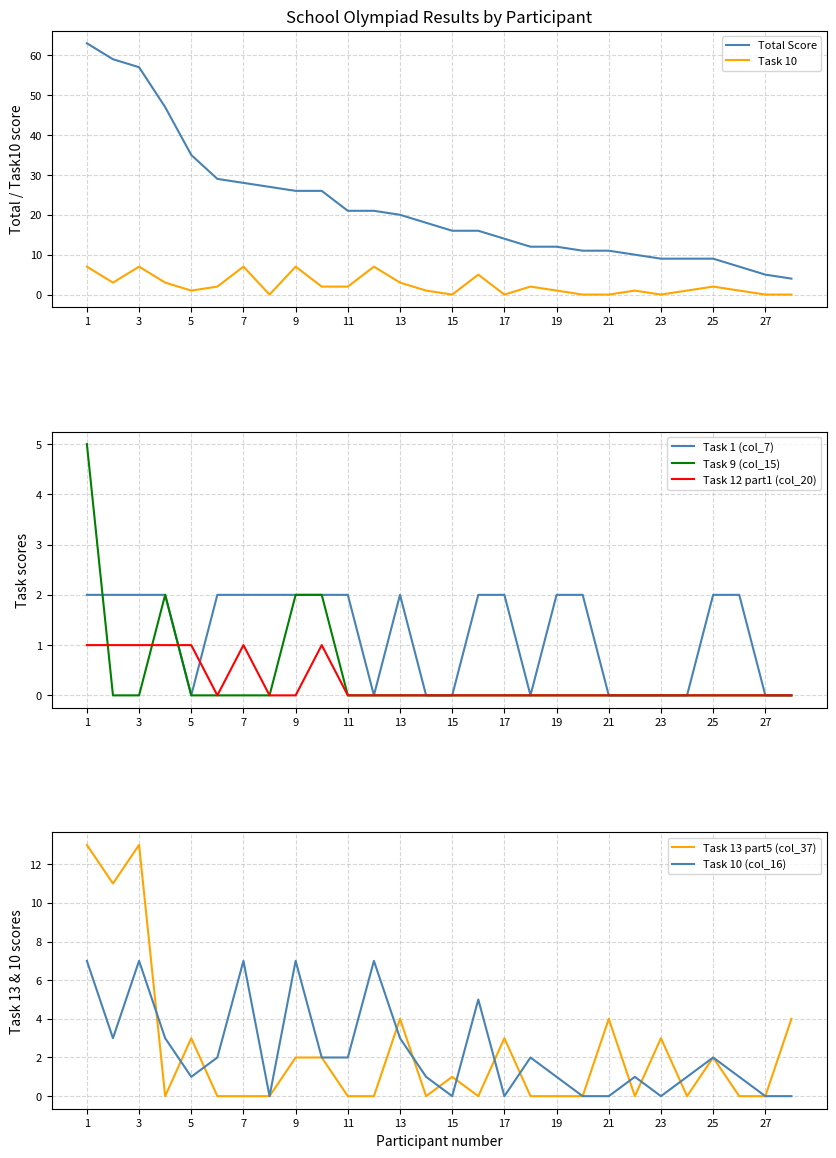

What position from the left is 1.?

1